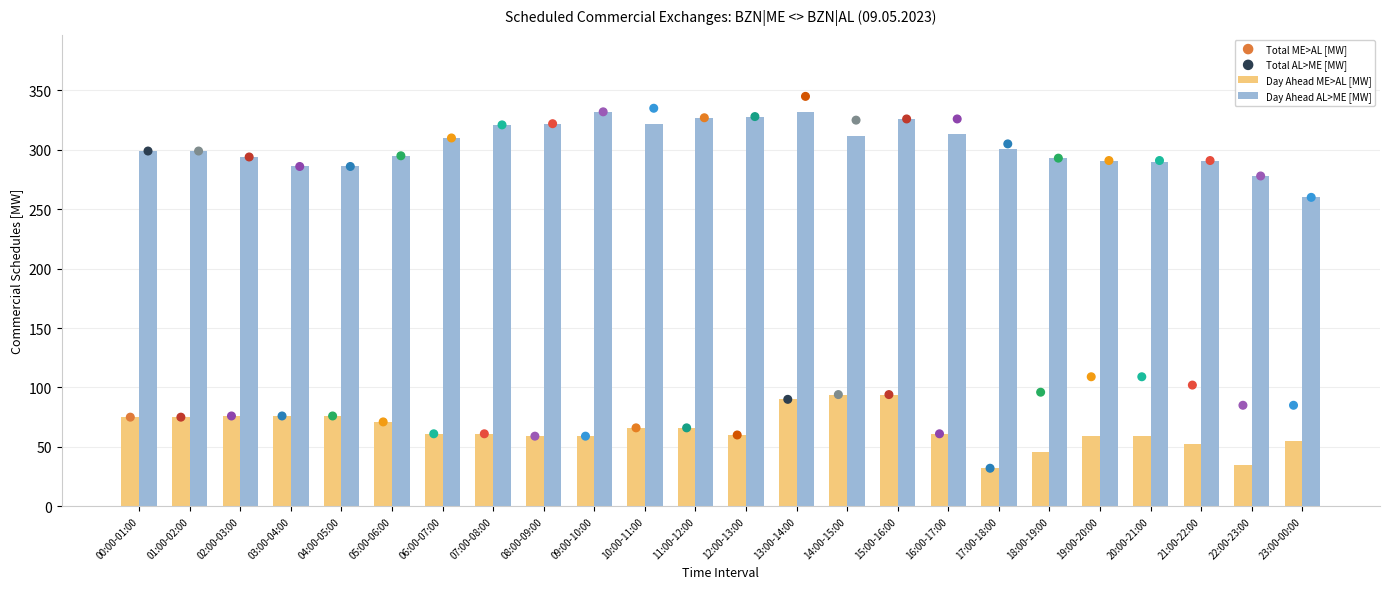

At which category is the sum across all series the highest?

13:00-14:00